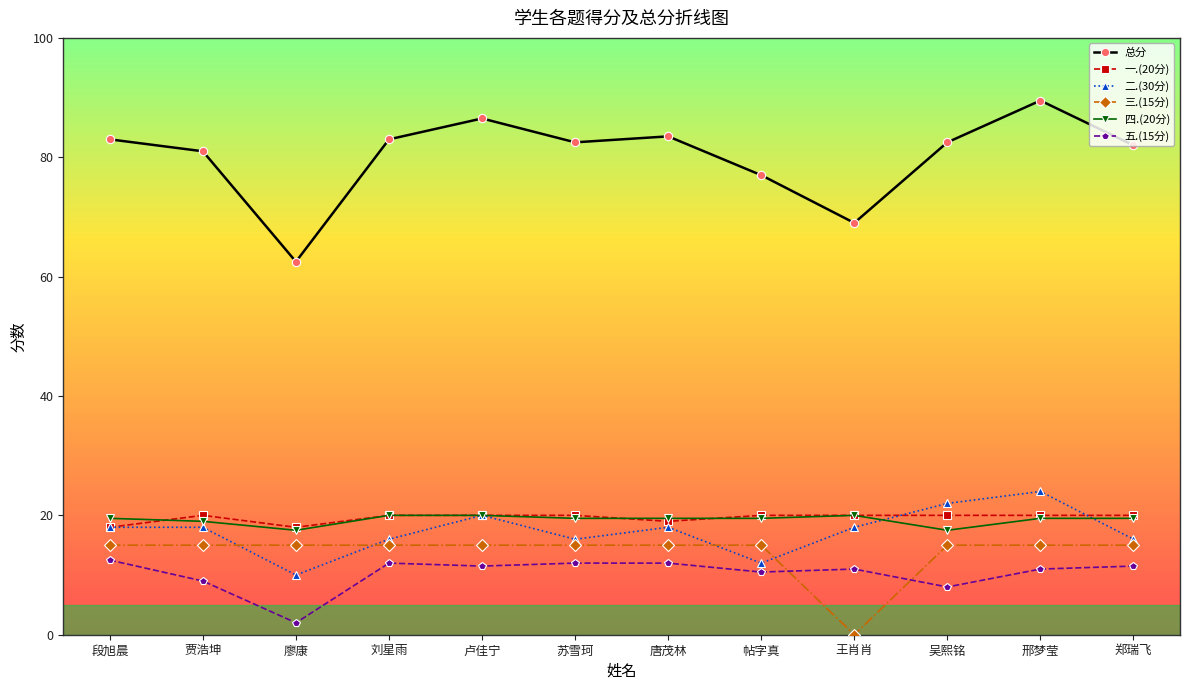

At how many categories does at least one series exceed 39?

12